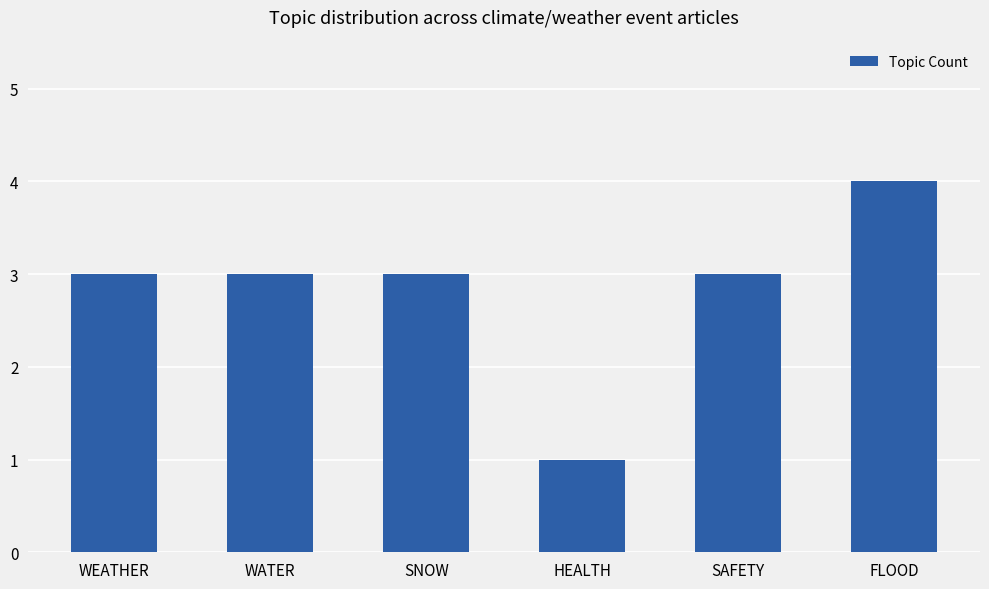

Count the number of data series in this chart.

1